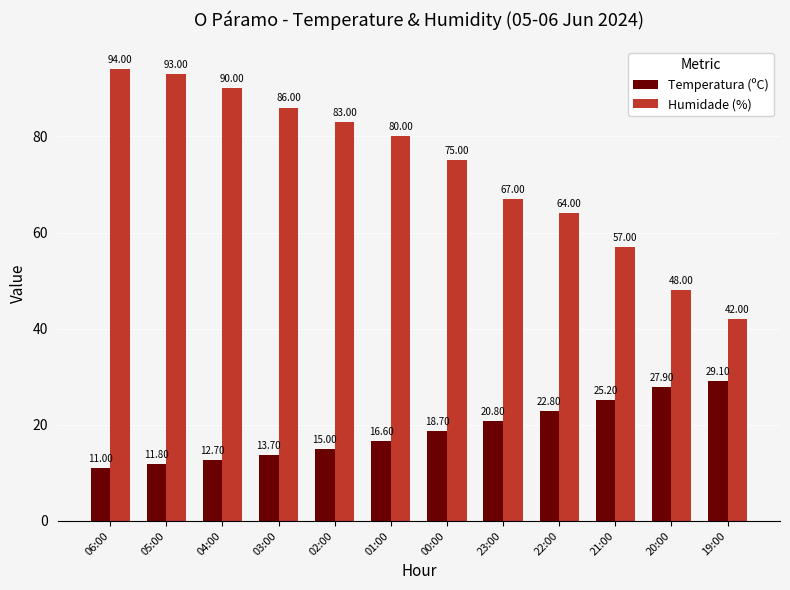

Reading right to left, transcribe all the data shown in this chart.

Temperatura (ºC): 29.1	27.9	25.2	22.8	20.8	18.7	16.6	15.0	13.7	12.7	11.8	11.0
Humidade (%): 42.0	48.0	57.0	64.0	67.0	75.0	80.0	83.0	86.0	90.0	93.0	94.0